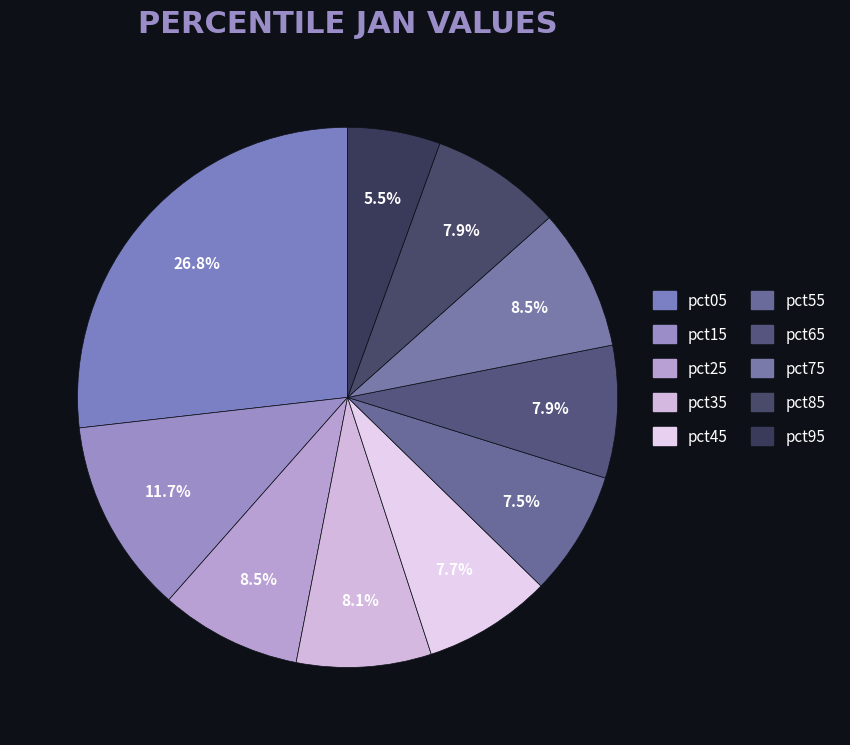

Does pct05 account for over 50% of the chart?

No